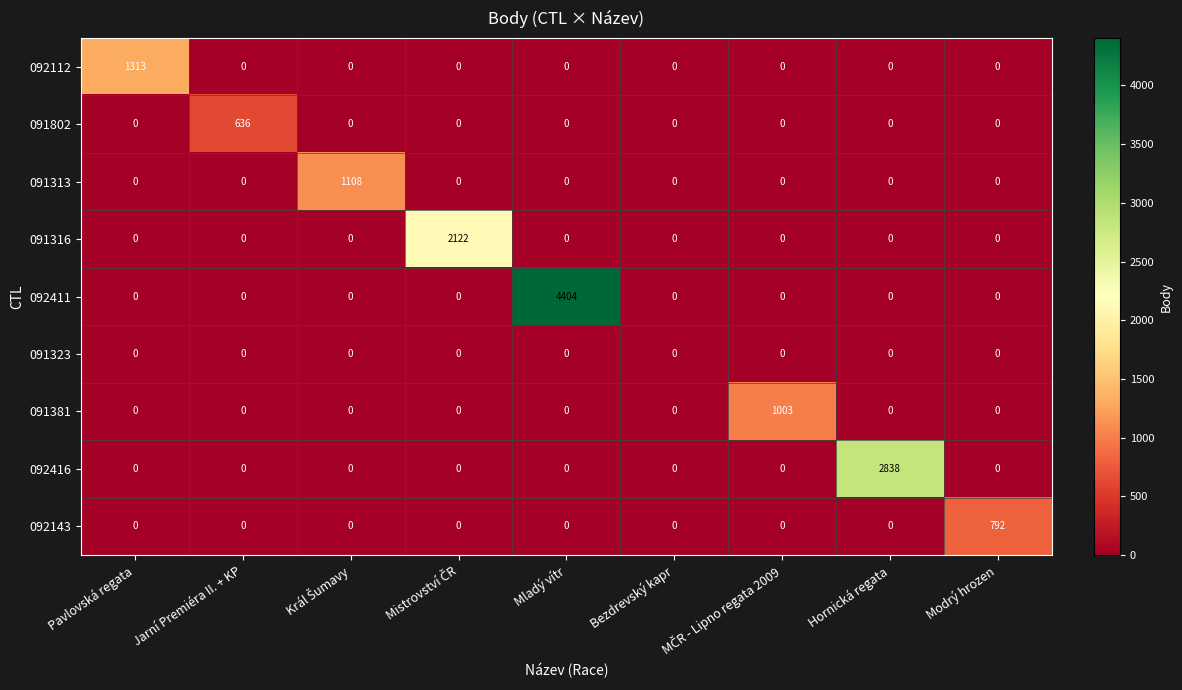

Which series has the largest range (max minus min)?

092411